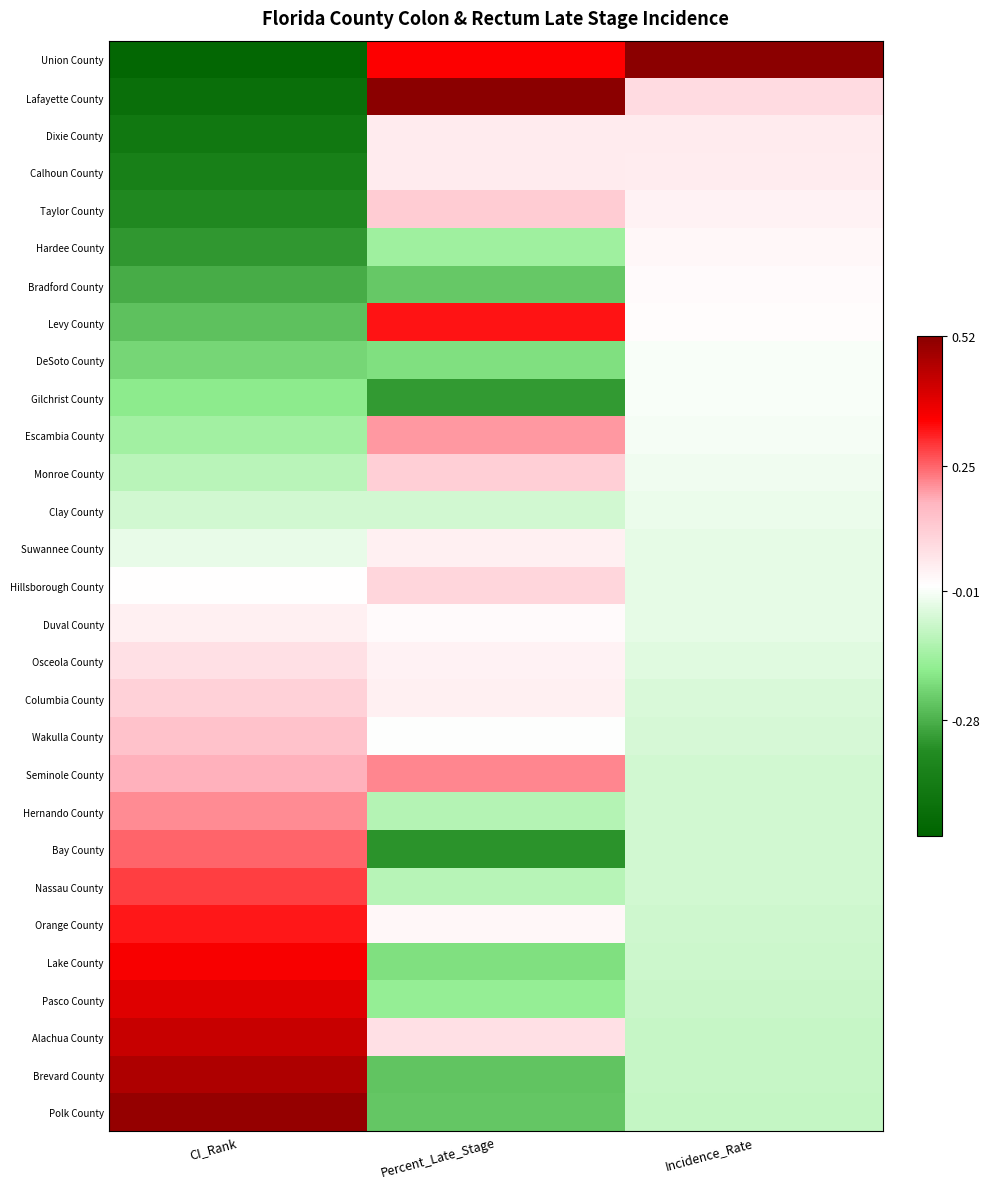

Reading left to right, extract all data points from this chart.

Union County: CI_Rank=-0.5	Percent_Late_Stage=0.3	Incidence_Rate=0.9
Lafayette County: CI_Rank=-0.5	Percent_Late_Stage=0.7	Incidence_Rate=0.1
Dixie County: CI_Rank=-0.4	Percent_Late_Stage=0.0	Incidence_Rate=0.0
Calhoun County: CI_Rank=-0.4	Percent_Late_Stage=0.0	Incidence_Rate=0.0
Taylor County: CI_Rank=-0.4	Percent_Late_Stage=0.1	Incidence_Rate=0.0
Hardee County: CI_Rank=-0.3	Percent_Late_Stage=-0.1	Incidence_Rate=0.0
Bradford County: CI_Rank=-0.3	Percent_Late_Stage=-0.2	Incidence_Rate=0.0
Levy County: CI_Rank=-0.2	Percent_Late_Stage=0.3	Incidence_Rate=0.0
DeSoto County: CI_Rank=-0.2	Percent_Late_Stage=-0.2	Incidence_Rate=-0.0
Gilchrist County: CI_Rank=-0.2	Percent_Late_Stage=-0.3	Incidence_Rate=-0.0
Escambia County: CI_Rank=-0.1	Percent_Late_Stage=0.2	Incidence_Rate=-0.0
Monroe County: CI_Rank=-0.1	Percent_Late_Stage=0.1	Incidence_Rate=-0.0
Clay County: CI_Rank=-0.1	Percent_Late_Stage=-0.1	Incidence_Rate=-0.0
Suwannee County: CI_Rank=-0.0	Percent_Late_Stage=0.0	Incidence_Rate=-0.0
Hillsborough County: CI_Rank=0.0	Percent_Late_Stage=0.1	Incidence_Rate=-0.0
Duval County: CI_Rank=0.0	Percent_Late_Stage=0.0	Incidence_Rate=-0.0
Osceola County: CI_Rank=0.1	Percent_Late_Stage=0.0	Incidence_Rate=-0.0
Columbia County: CI_Rank=0.1	Percent_Late_Stage=0.0	Incidence_Rate=-0.1
Wakulla County: CI_Rank=0.1	Percent_Late_Stage=-0.0	Incidence_Rate=-0.1
Seminole County: CI_Rank=0.2	Percent_Late_Stage=0.2	Incidence_Rate=-0.1
Hernando County: CI_Rank=0.2	Percent_Late_Stage=-0.1	Incidence_Rate=-0.1
Bay County: CI_Rank=0.2	Percent_Late_Stage=-0.3	Incidence_Rate=-0.1
Nassau County: CI_Rank=0.3	Percent_Late_Stage=-0.1	Incidence_Rate=-0.1
Orange County: CI_Rank=0.3	Percent_Late_Stage=0.0	Incidence_Rate=-0.1
Lake County: CI_Rank=0.4	Percent_Late_Stage=-0.2	Incidence_Rate=-0.1
Pasco County: CI_Rank=0.4	Percent_Late_Stage=-0.2	Incidence_Rate=-0.1
Alachua County: CI_Rank=0.4	Percent_Late_Stage=0.1	Incidence_Rate=-0.1
Brevard County: CI_Rank=0.5	Percent_Late_Stage=-0.2	Incidence_Rate=-0.1
Polk County: CI_Rank=0.5	Percent_Late_Stage=-0.2	Incidence_Rate=-0.1